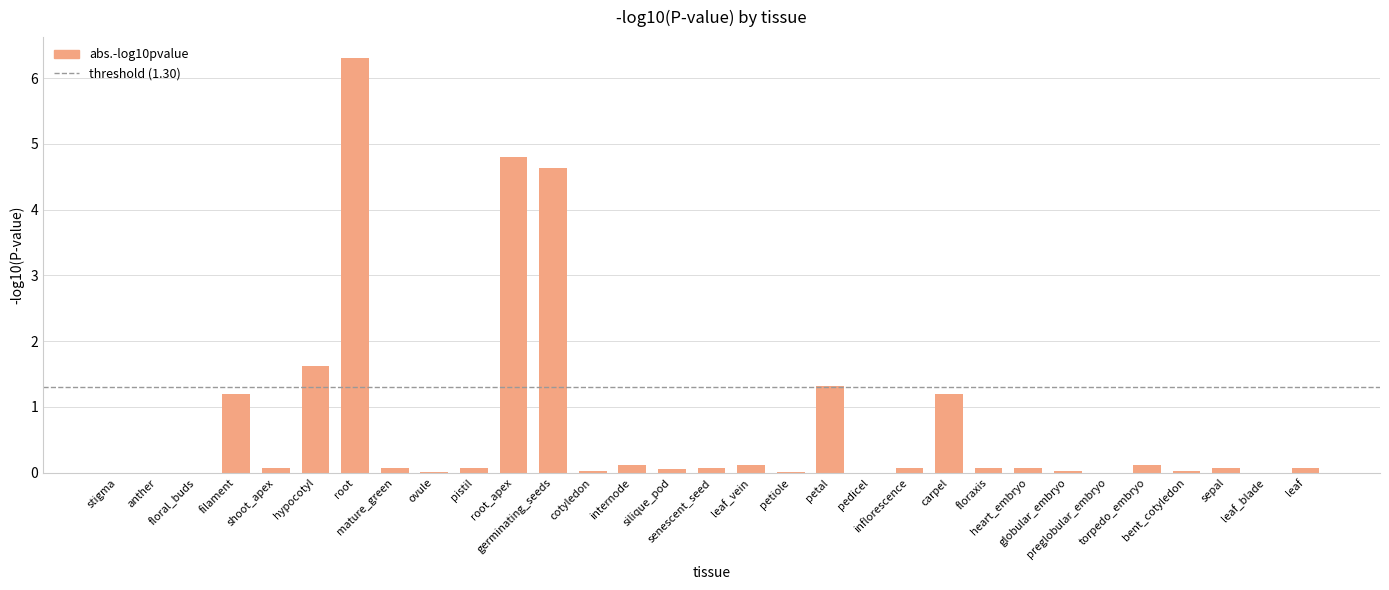

What is the sum of the values at root_apex and leaf?

4.9